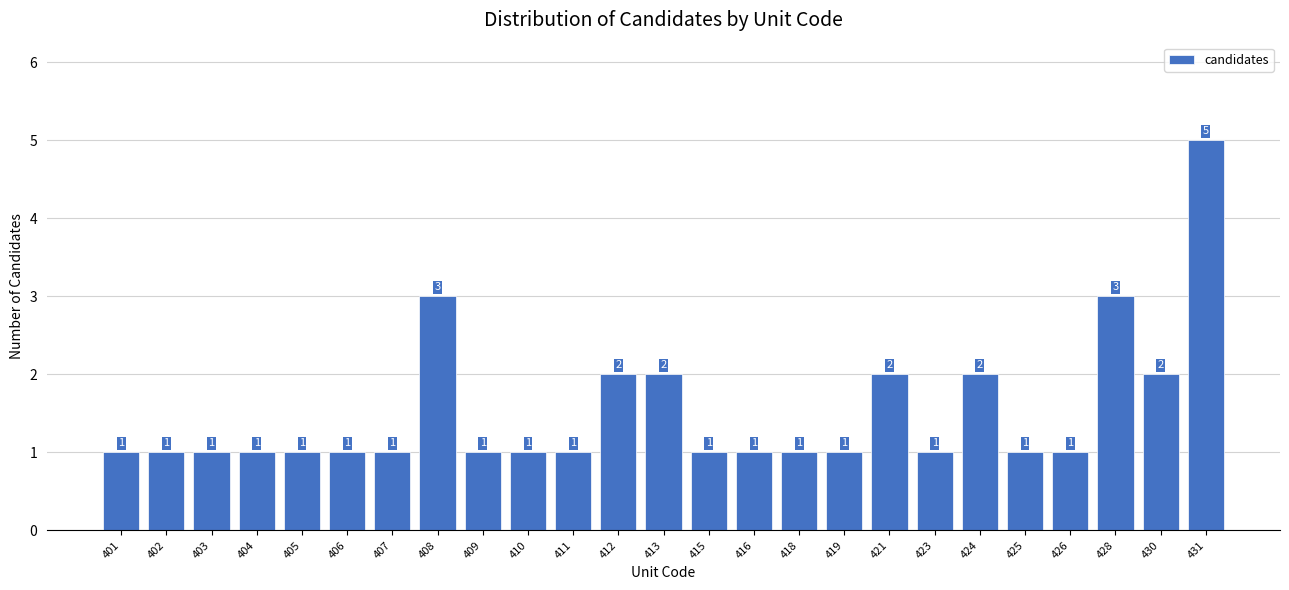

Reading right to left, what are all the values shown in this chart?

431=5	430=2	428=3	426=1	425=1	424=2	423=1	421=2	419=1	418=1	416=1	415=1	413=2	412=2	411=1	410=1	409=1	408=3	407=1	406=1	405=1	404=1	403=1	402=1	401=1